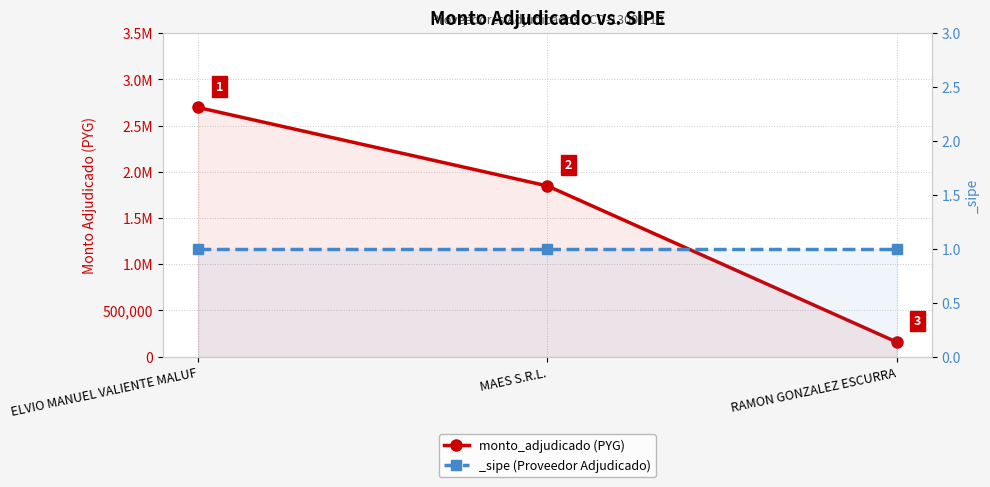

What is the difference between the maximum and minimum values?

2538750